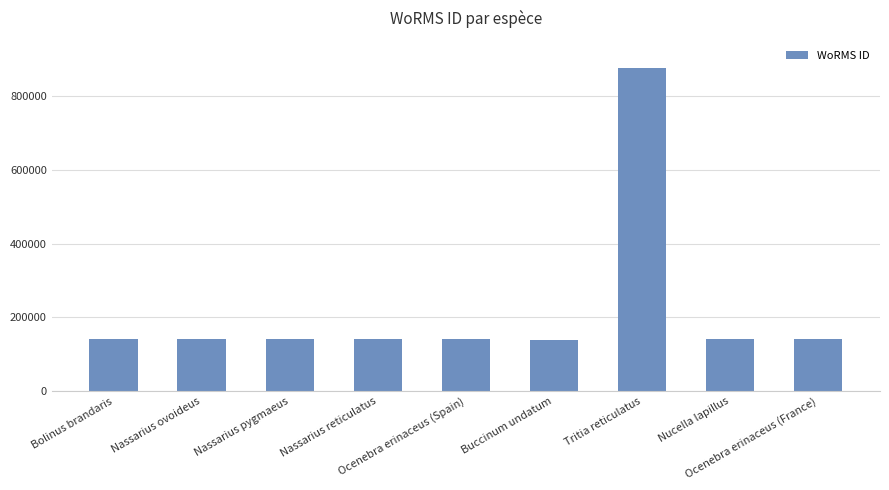

Does the chart contain any negative values?

No